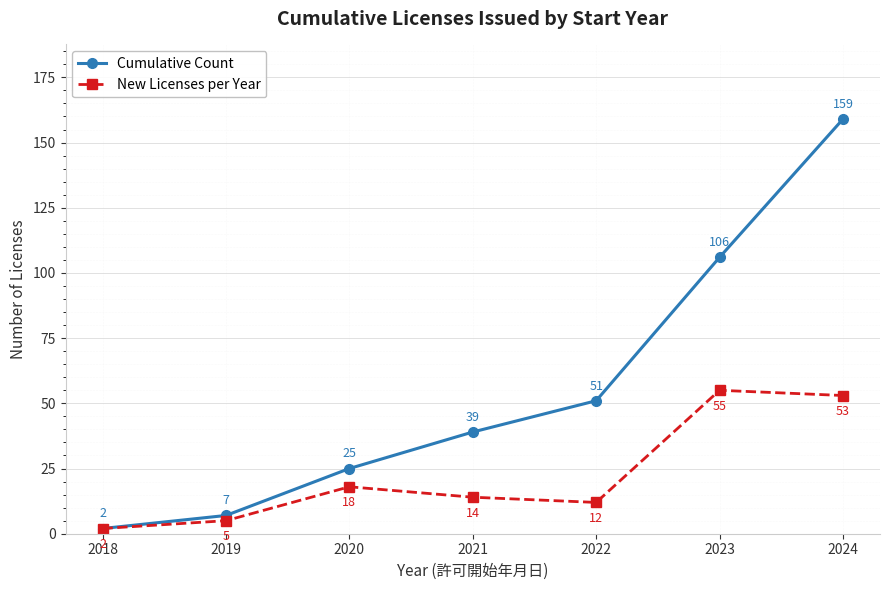

How many data points does each series have?

7